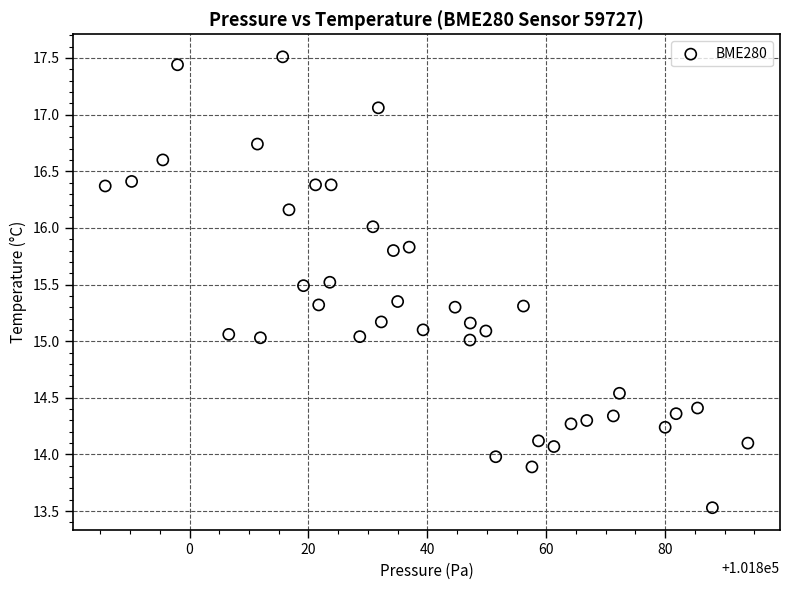

What is the range of X values (max minus min)?

108.1